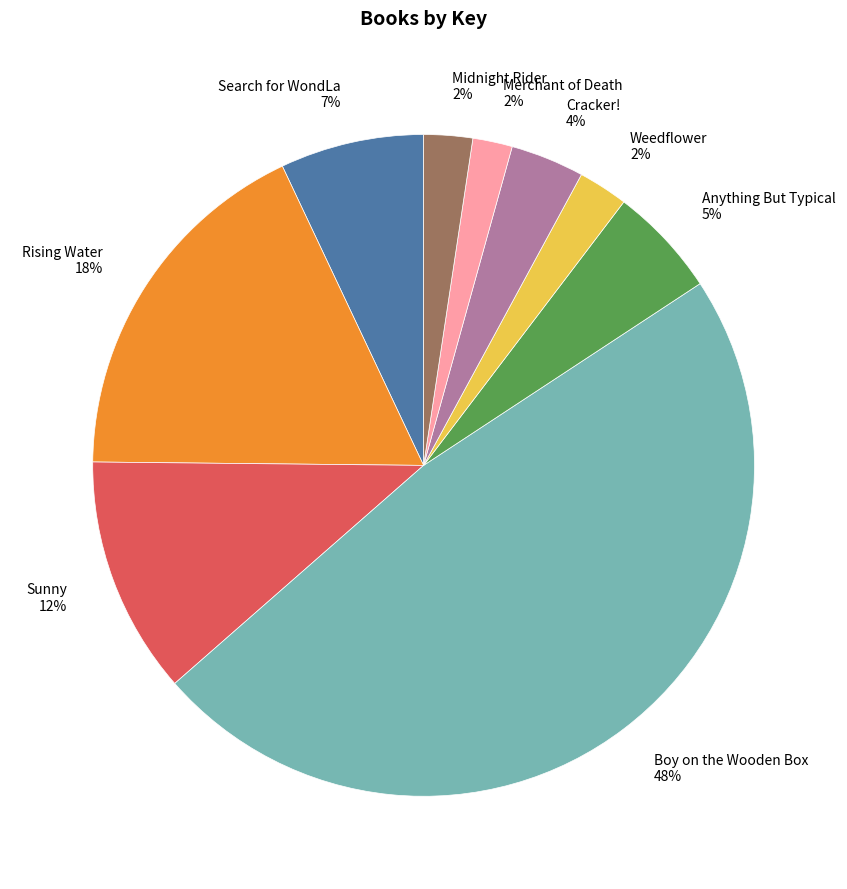

Approximately how many times larger is the value at Sunny compared to Merchant of Death?

6.0